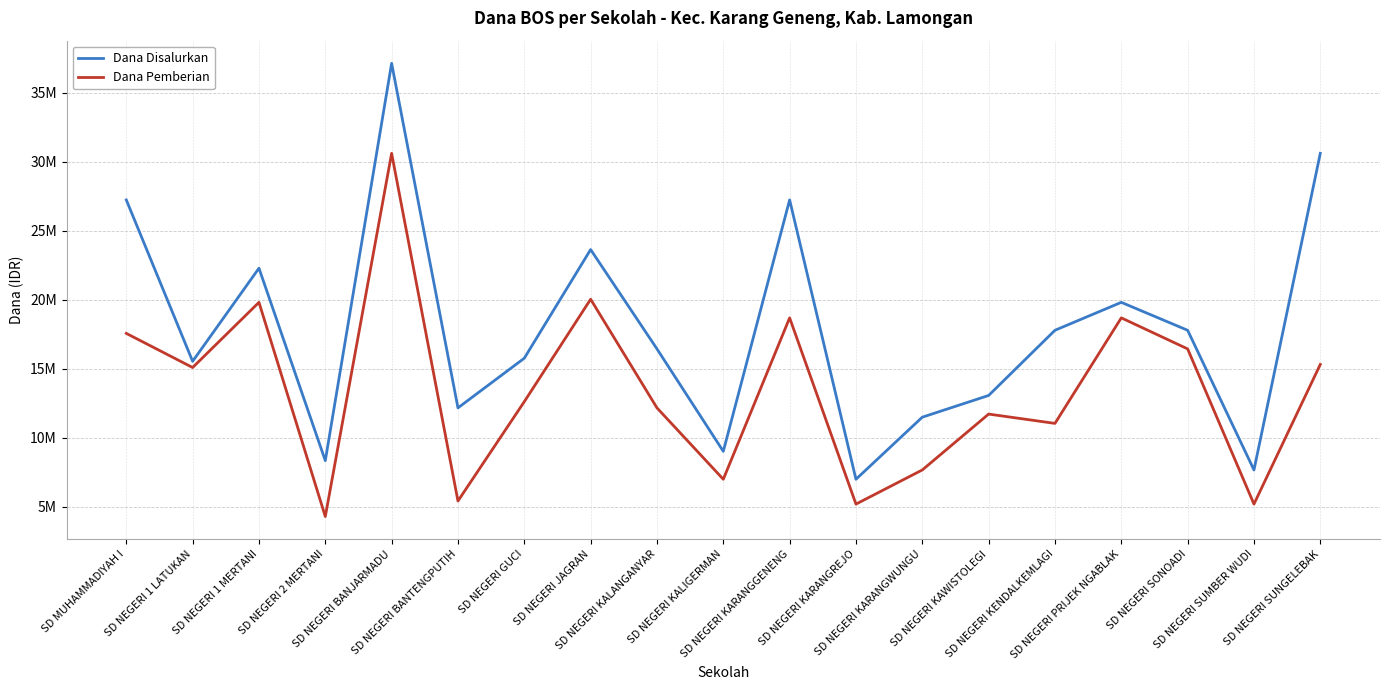

Reading right to left, what are all the values shown in this chart?

Dana Disalurkan: SD NEGERI SUNGELEBAK=30600000	SD NEGERI SUMBER WUDI=7650000	SD NEGERI SONOADI=17775000	SD NEGERI PRIJEK NGABLAK=19800000	SD NEGERI KENDALKEMLAGI=17775000	SD NEGERI KAWISTOLEGI=13050000	SD NEGERI KARANGWUNGU=11475000	SD NEGERI KARANGREJO=6975000	SD NEGERI KARANGGENENG=27225000	SD NEGERI KALIGERMAN=9000000	SD NEGERI KALANGANYAR=16425000	SD NEGERI JAGRAN=23625000	SD NEGERI GUCI=15750000	SD NEGERI BANTENGPUTIH=12150000	SD NEGERI BANJARMADU=37125000	SD NEGERI 2 MERTANI=8325000	SD NEGERI 1 MERTANI=22275000	SD NEGERI 1 LATUKAN=15525000	SD MUHAMMADIYAH I=27225000
Dana Pemberian: SD NEGERI SUNGELEBAK=15300000	SD NEGERI SUMBER WUDI=5175000	SD NEGERI SONOADI=16425000	SD NEGERI PRIJEK NGABLAK=18675000	SD NEGERI KENDALKEMLAGI=11025000	SD NEGERI KAWISTOLEGI=11700000	SD NEGERI KARANGWUNGU=7650000	SD NEGERI KARANGREJO=5175000	SD NEGERI KARANGGENENG=18675000	SD NEGERI KALIGERMAN=6975000	SD NEGERI KALANGANYAR=12150000	SD NEGERI JAGRAN=20025000	SD NEGERI GUCI=12600000	SD NEGERI BANTENGPUTIH=5400000	SD NEGERI BANJARMADU=30600000	SD NEGERI 2 MERTANI=4275000	SD NEGERI 1 MERTANI=19800000	SD NEGERI 1 LATUKAN=15075000	SD MUHAMMADIYAH I=17550000